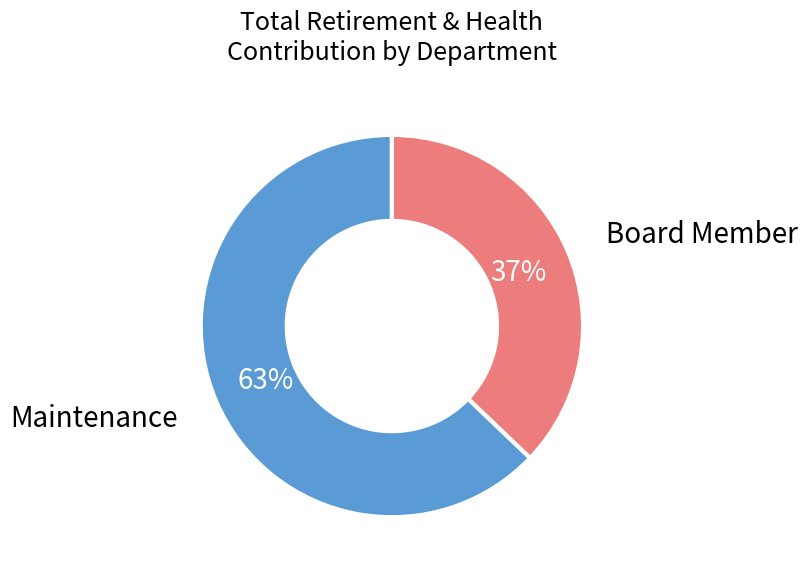

To the nearest percent, what is the difference between the largest and smallest slice percentages?

26%